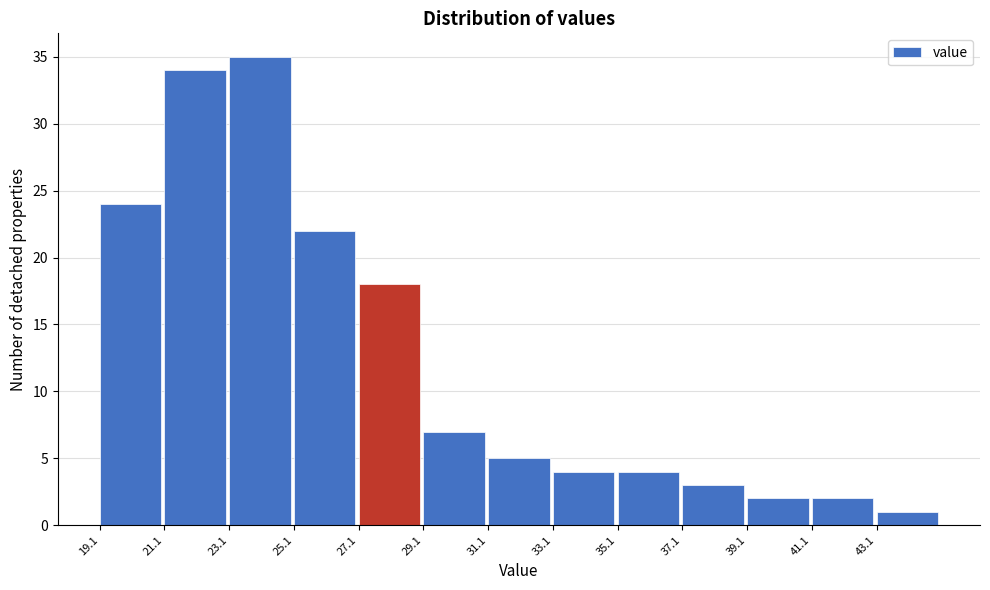

Over which range of the x-axis is the bar tallest?

23.1 to 25.1